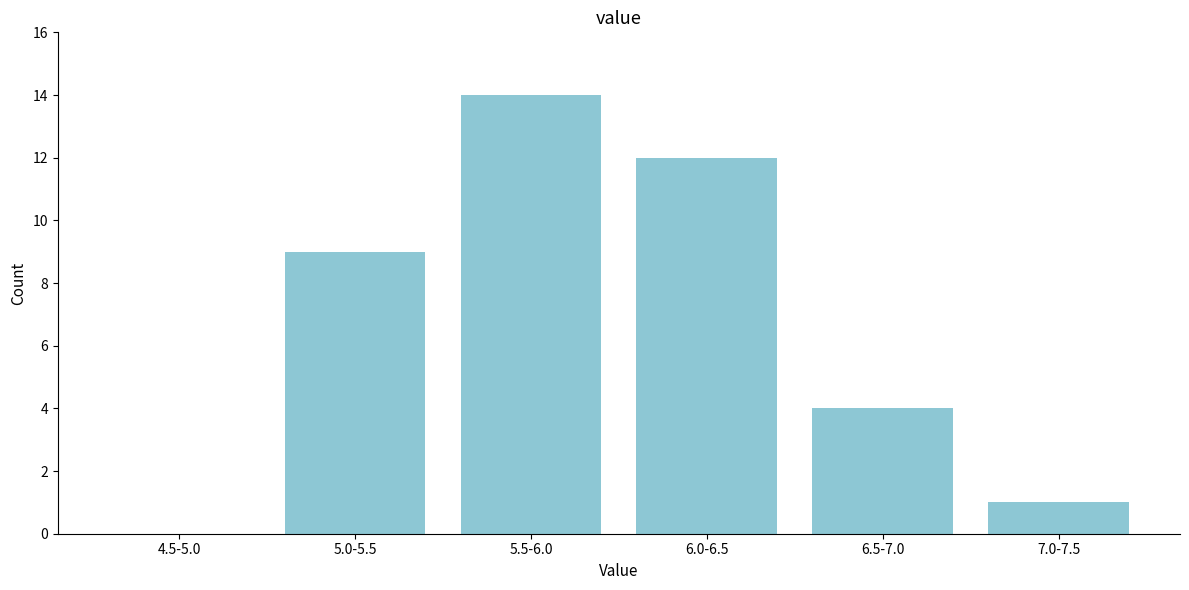

Reading left to right, list all the values displayed in this chart.

4.5-5.0=0	5.0-5.5=9	5.5-6.0=14	6.0-6.5=12	6.5-7.0=4	7.0-7.5=1